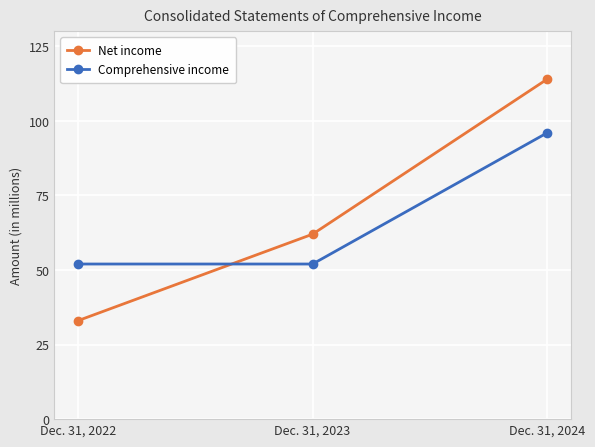

Read the Comprehensive income value at Dec. 31, 2024, to the nearest 10.

100